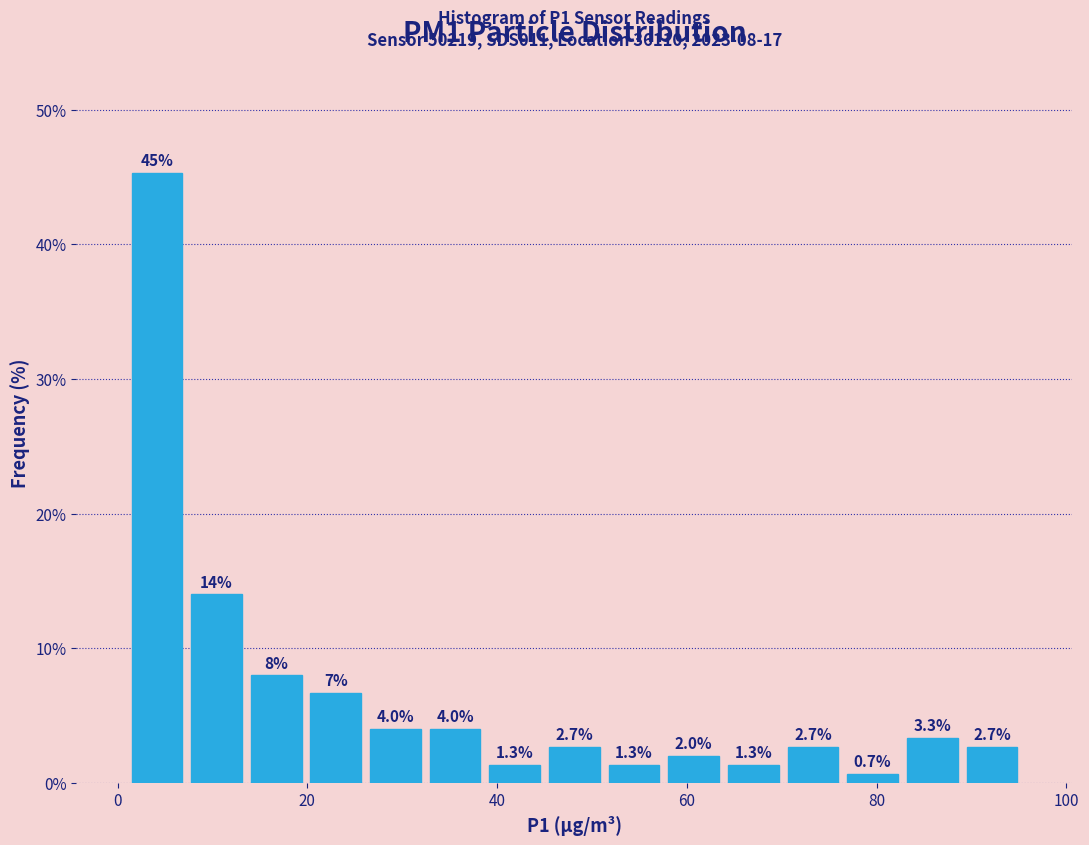

Read against the x-axis, roughly where is the centre of the tallest bar?

4